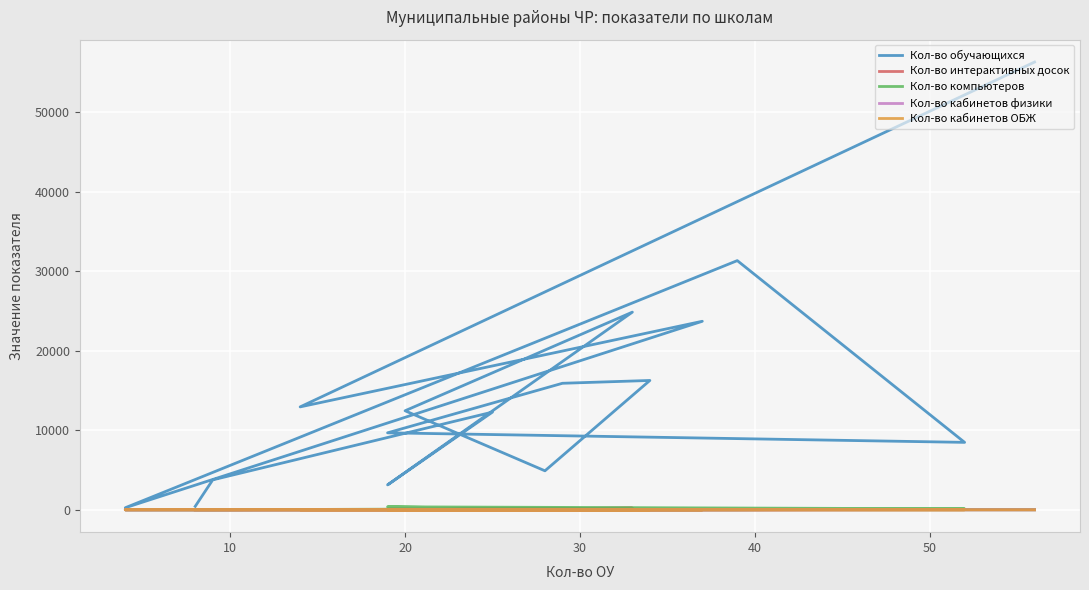

How many lines are shown in the chart?

5